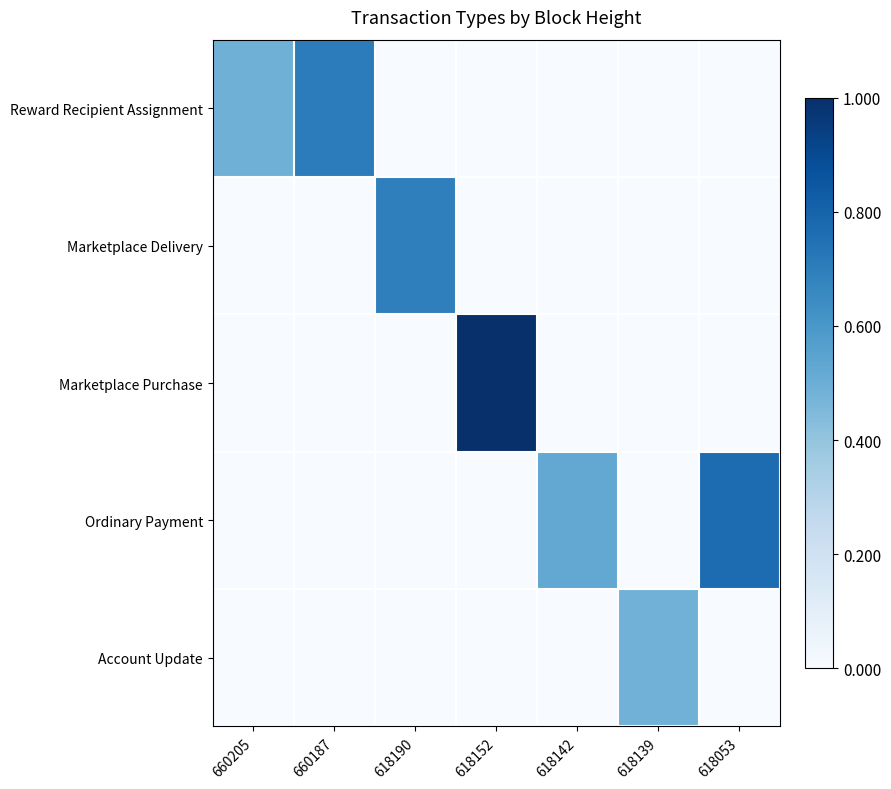

Reading right to left, what are all the values shown in this chart?

Reward Recipient Assignment: 618053=0.0	618139=0.0	618142=0.0	618152=0.0	618190=0.0	660187=0.7	660205=0.5
Marketplace Delivery: 618053=0.0	618139=0.0	618142=0.0	618152=0.0	618190=0.7	660187=0.0	660205=0.0
Marketplace Purchase: 618053=0.0	618139=0.0	618142=0.0	618152=1.0	618190=0.0	660187=0.0	660205=0.0
Ordinary Payment: 618053=0.8	618139=0.0	618142=0.5	618152=0.0	618190=0.0	660187=0.0	660205=0.0
Account Update: 618053=0.0	618139=0.5	618142=0.0	618152=0.0	618190=0.0	660187=0.0	660205=0.0